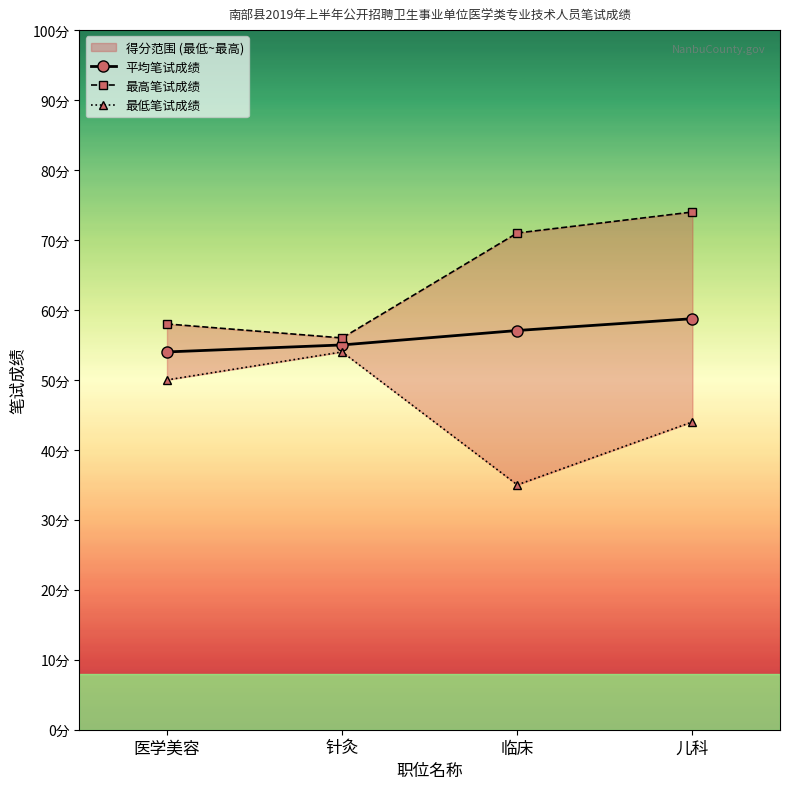

At which category does 最低笔试成绩 reach its first local peak?

针灸